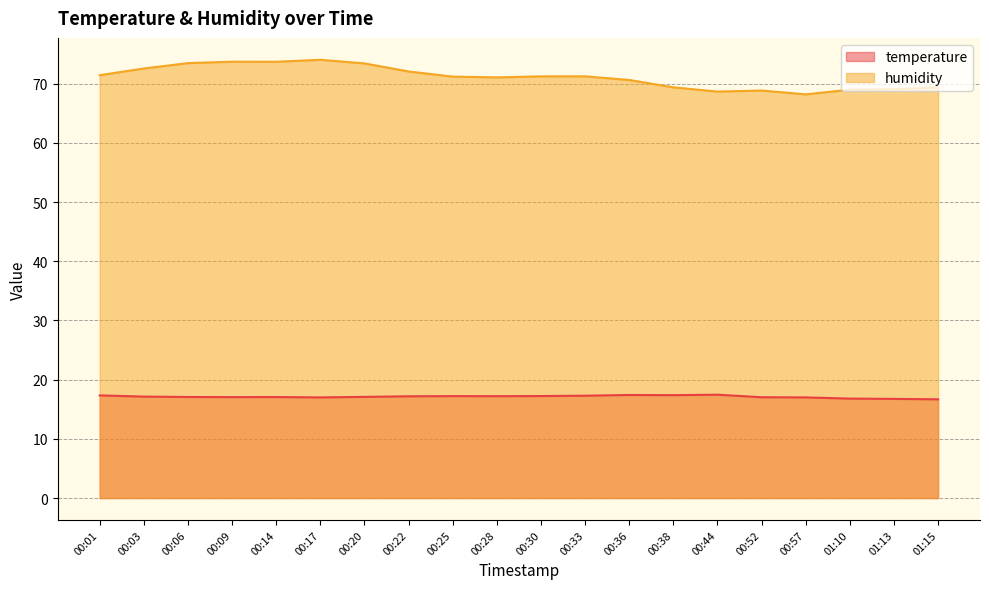

At how many categories does at least one series exceed 30?

20